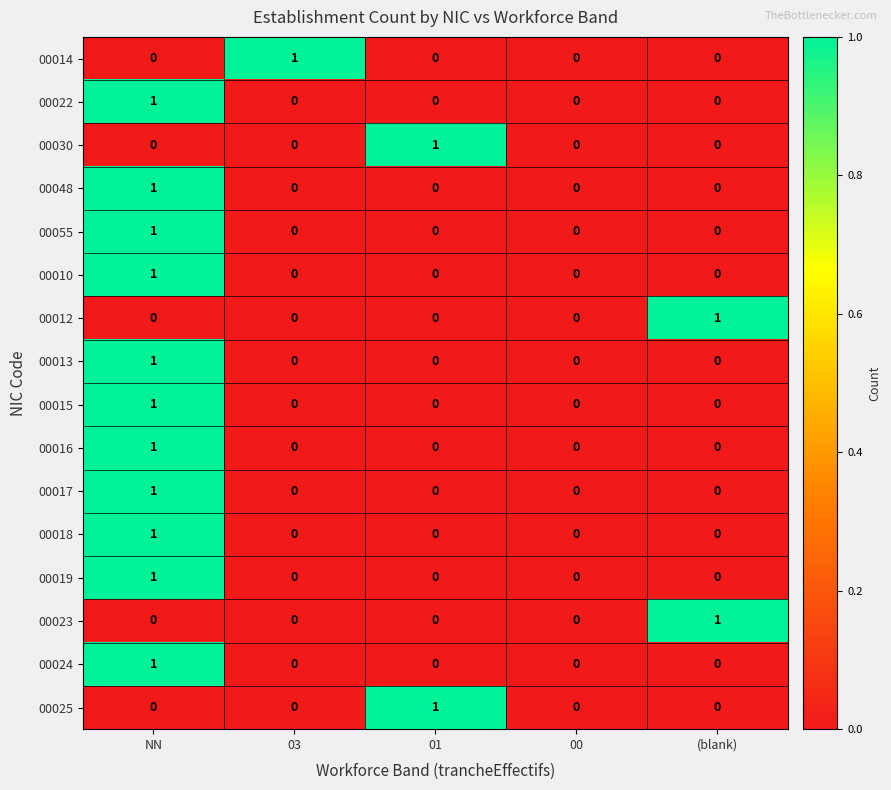

The value of 00017 at 00 is 0. True or false?

True